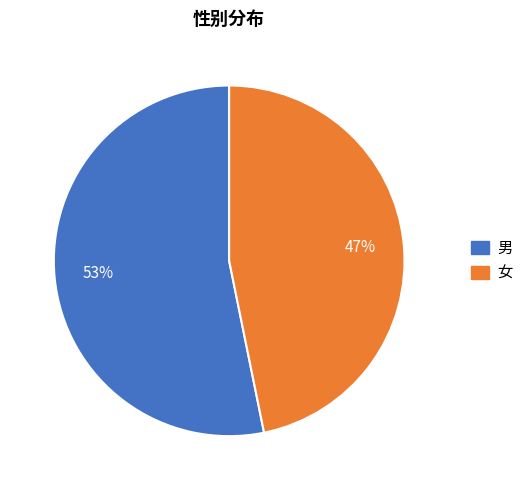

True or false: 女 accounts for 47% of the total.

True